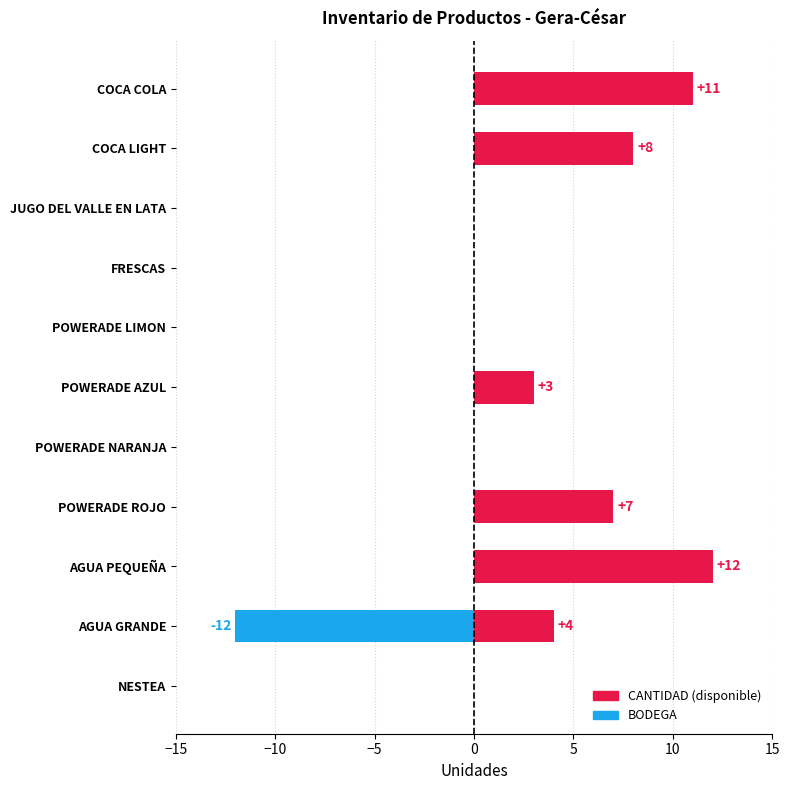

Reading left to right, list all the values displayed in this chart.

CANTIDAD: 11	8	0	0	0	3	0	7	12	4	0
BODEGA: 0	0	0	0	0	0	0	0	0	-12	0